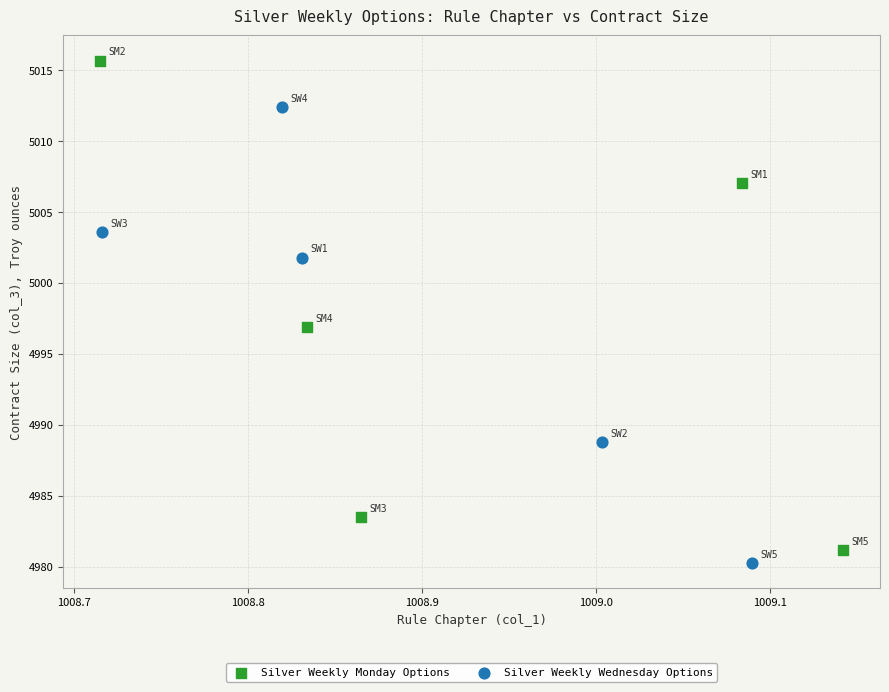

Which series has the widest spread of Y values?

Silver Weekly Monday Options